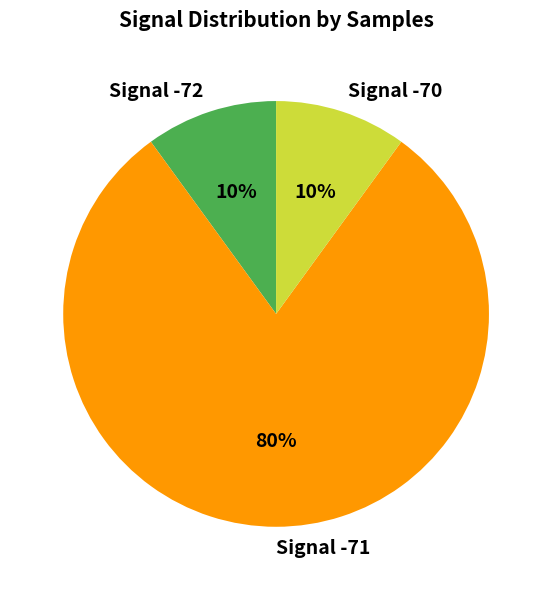

Which category has the biggest portion of the pie?

Signal -71